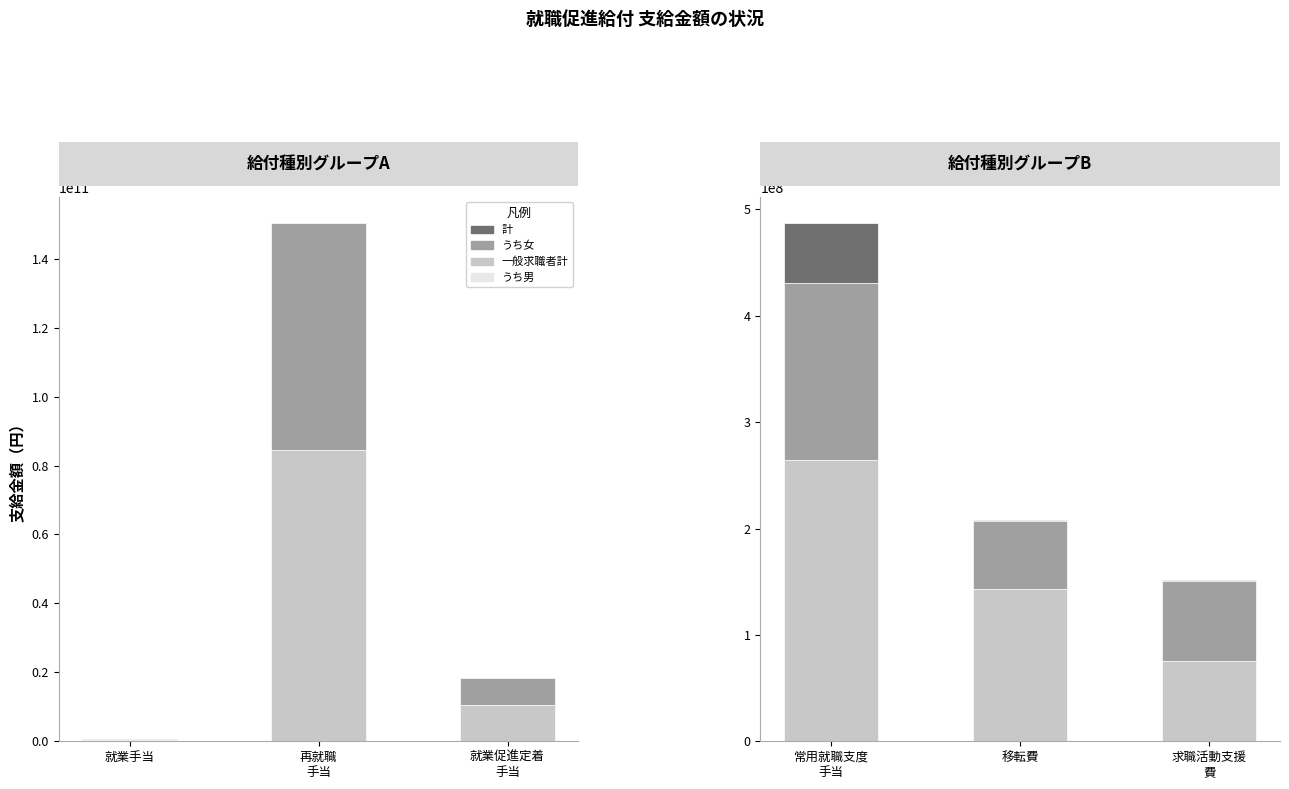

What is the difference between the maximum and second lowest values in the うち女 series?

65708194568